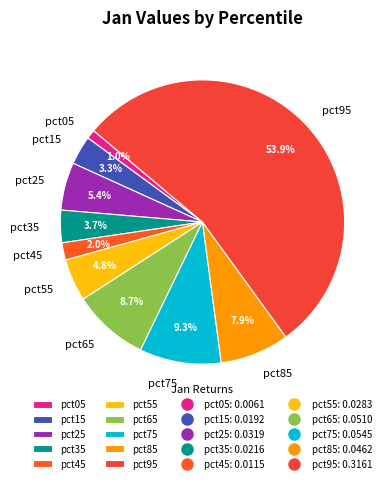

Is it true that pct55 is 20% of the pie?

False